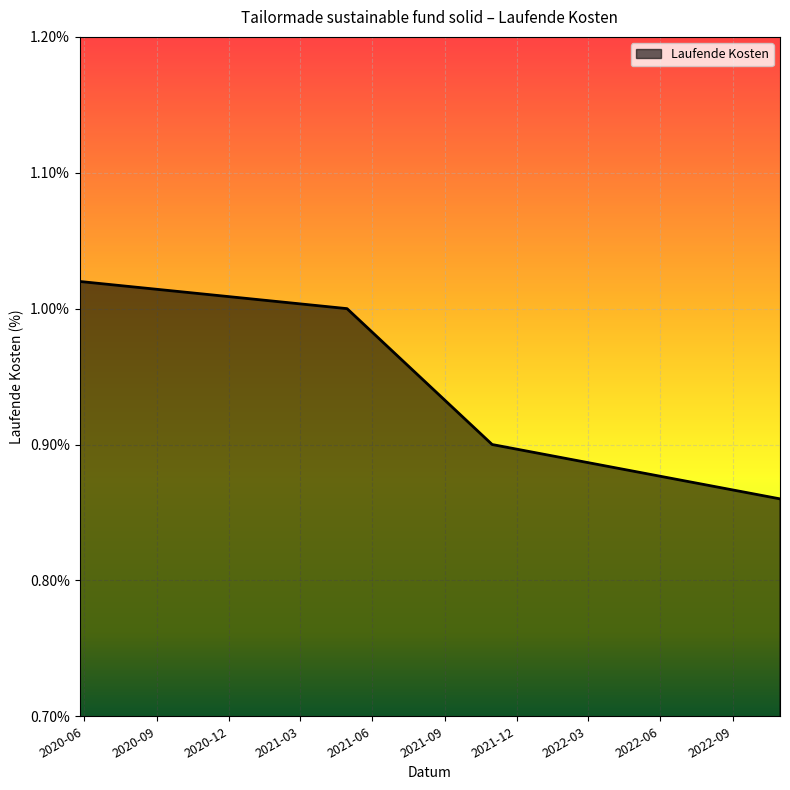

What is the sum of all values?

3.8